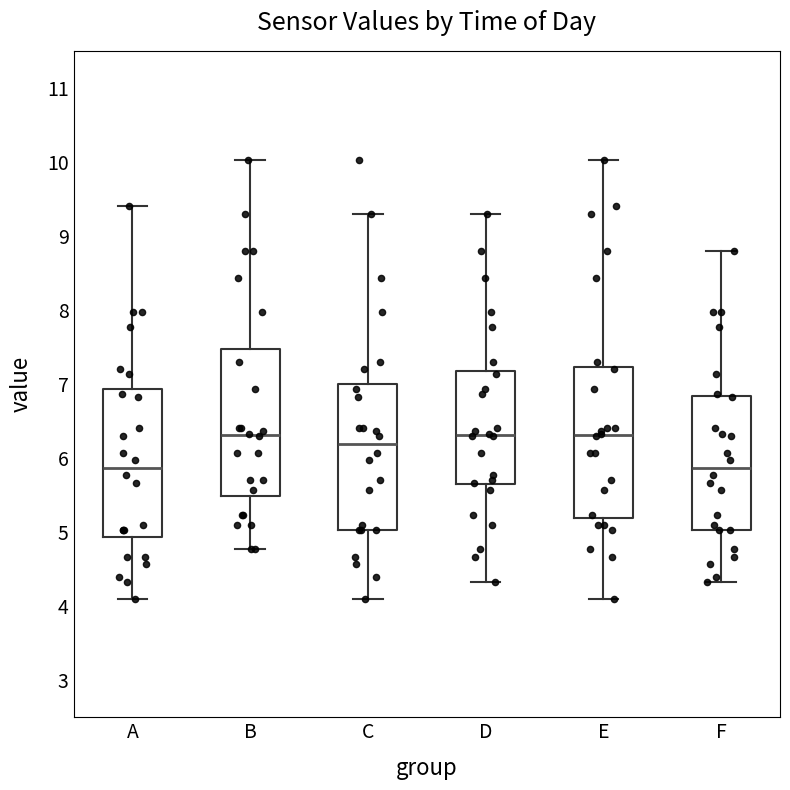

Where is the upper edge of the box for E on the y-axis? The values are not printed on the chart, so give them approximately, as read against the axis.

7.2